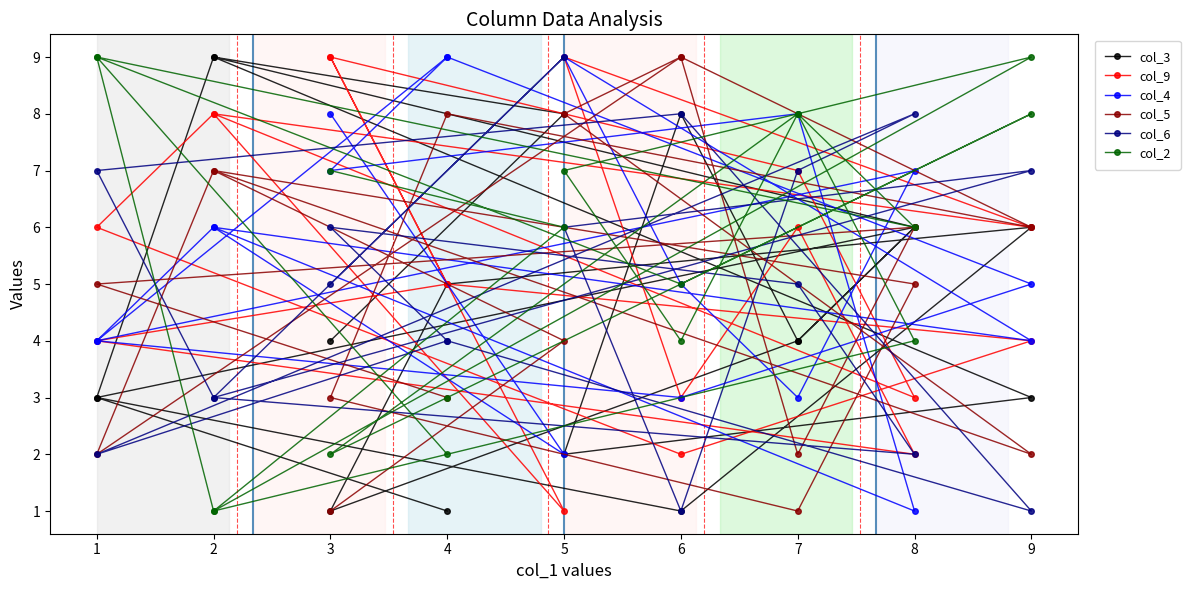

What is the difference between the col_6 values at 3 and 1?

1